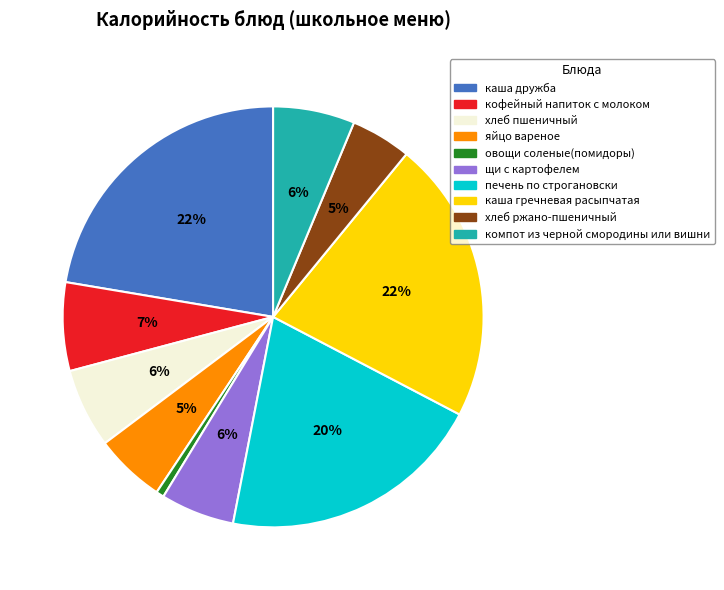

To the nearest percent, what is the difference between the каша гречневая расыпчатая and хлеб пшеничный slice percentages?

16%